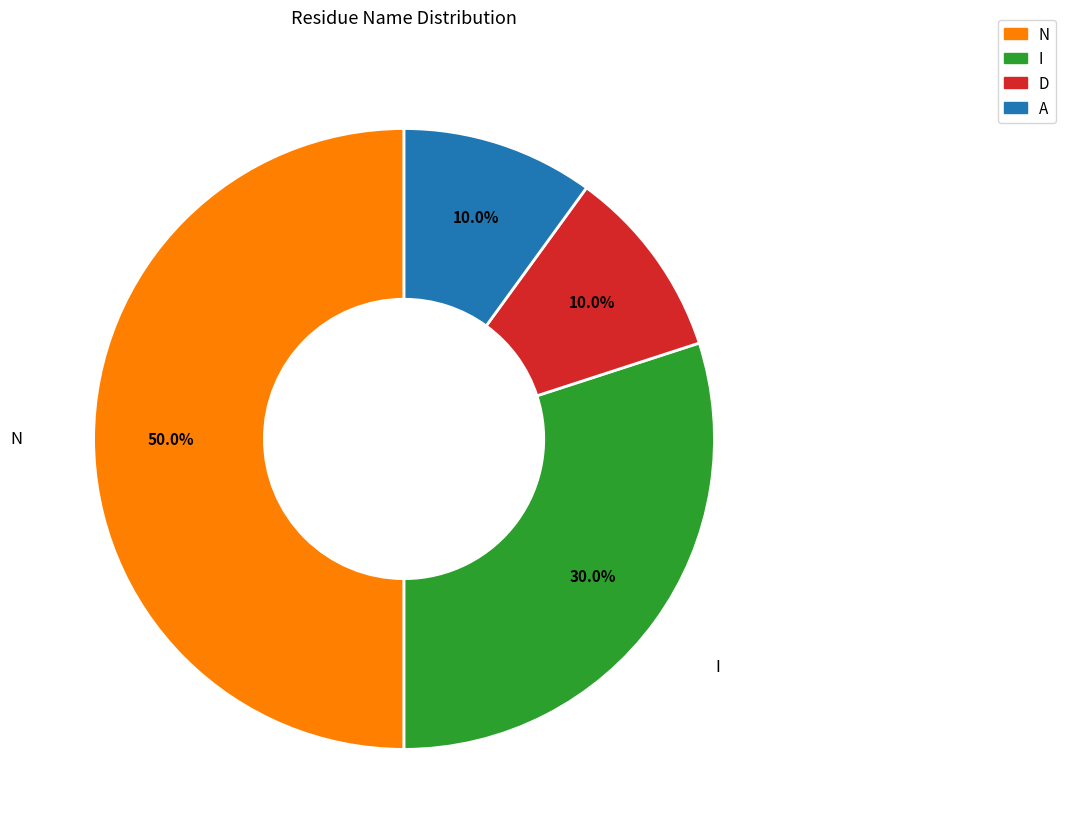

Which slice is the largest?

N